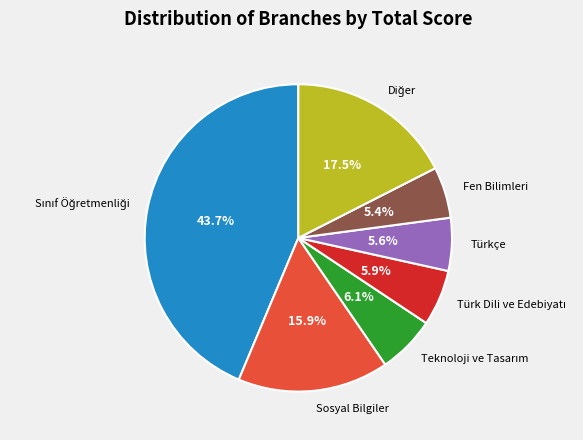

Is there any slice that represents more than half of the pie?

No